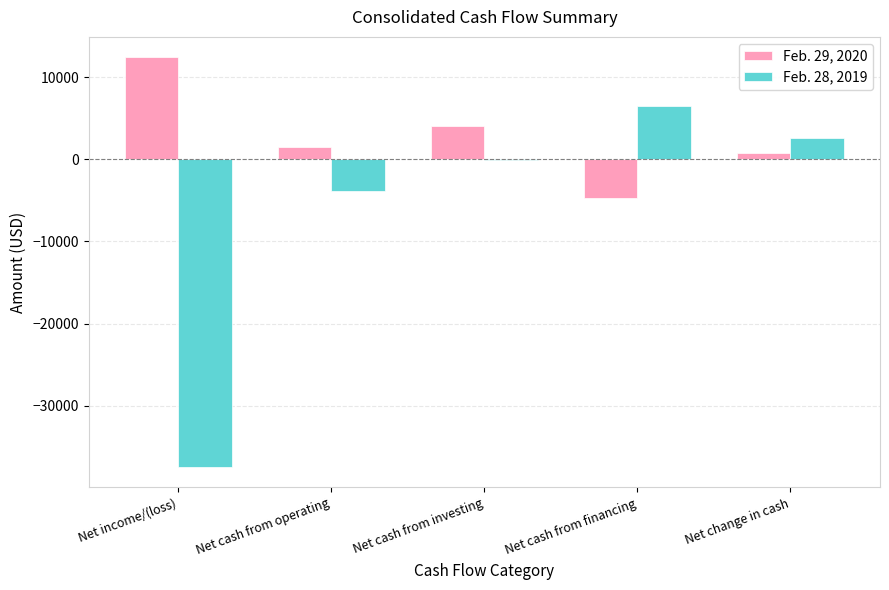

The value of Feb. 29, 2020 at Net cash from investing is 1599. True or false?

False